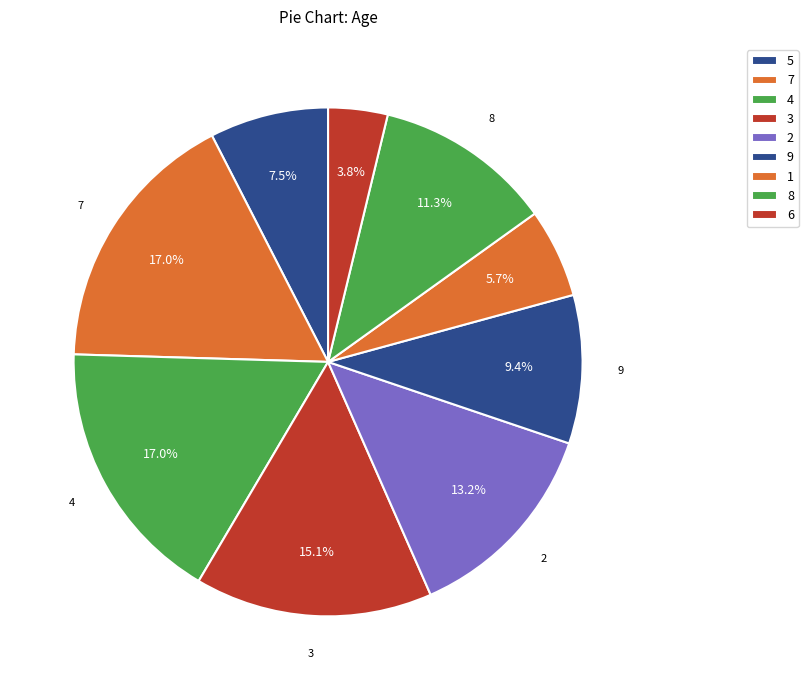

Is there any slice that represents more than half of the pie?

No